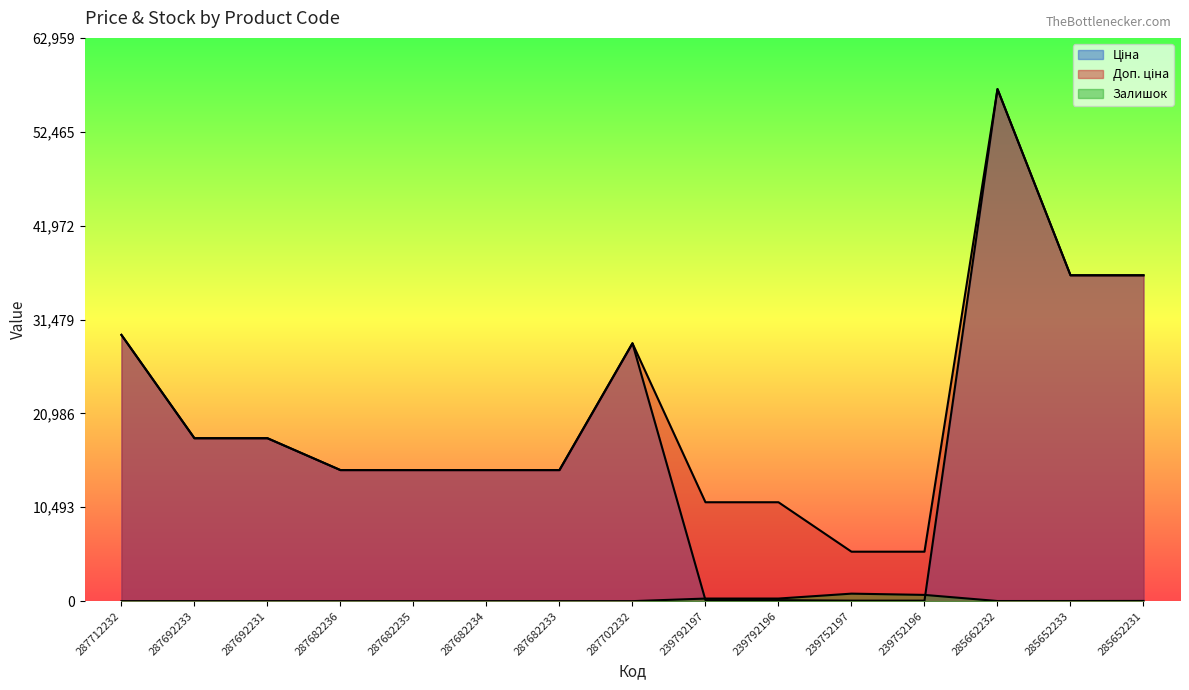

What is the value of the Ціна point at the 14th from the left?

36424.0